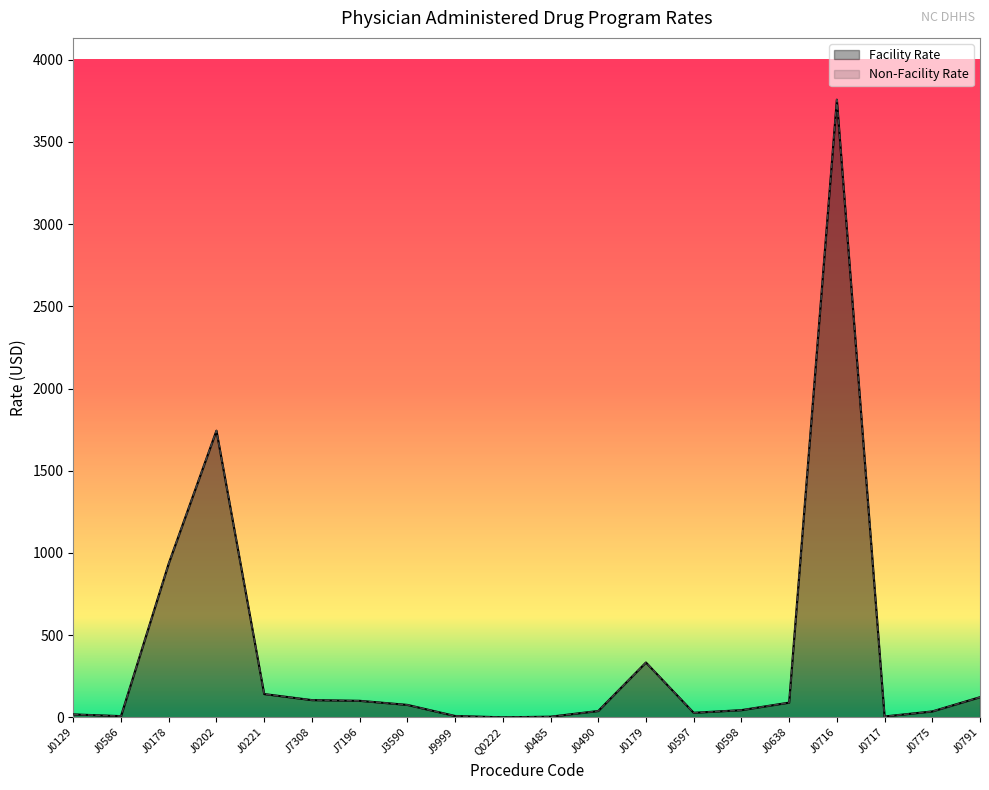

At which label is Facility Rate closest to 1878?

J0202